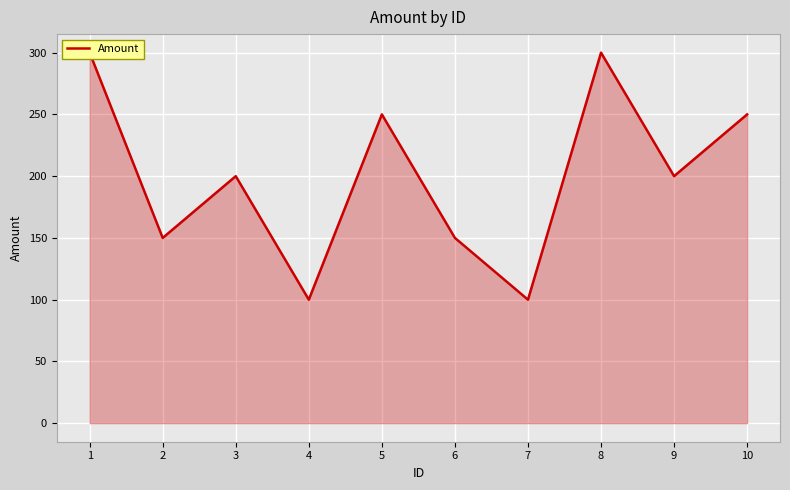

Rank the categories by value from lowest to highest.

4, 7, 2, 6, 3, 9, 5, 10, 1, 8